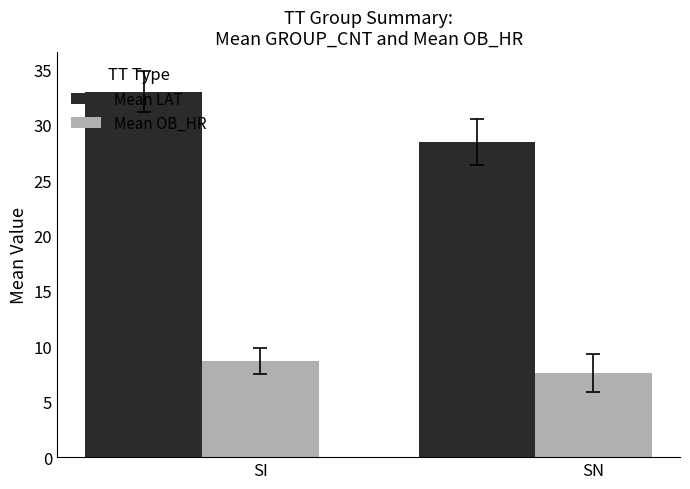

Which series has the largest total across all categories?

Mean LAT